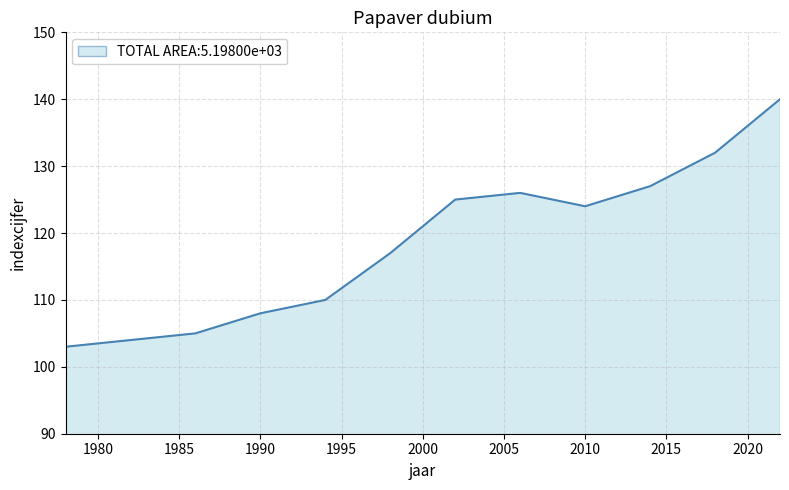

What is the greatest value displayed?

140